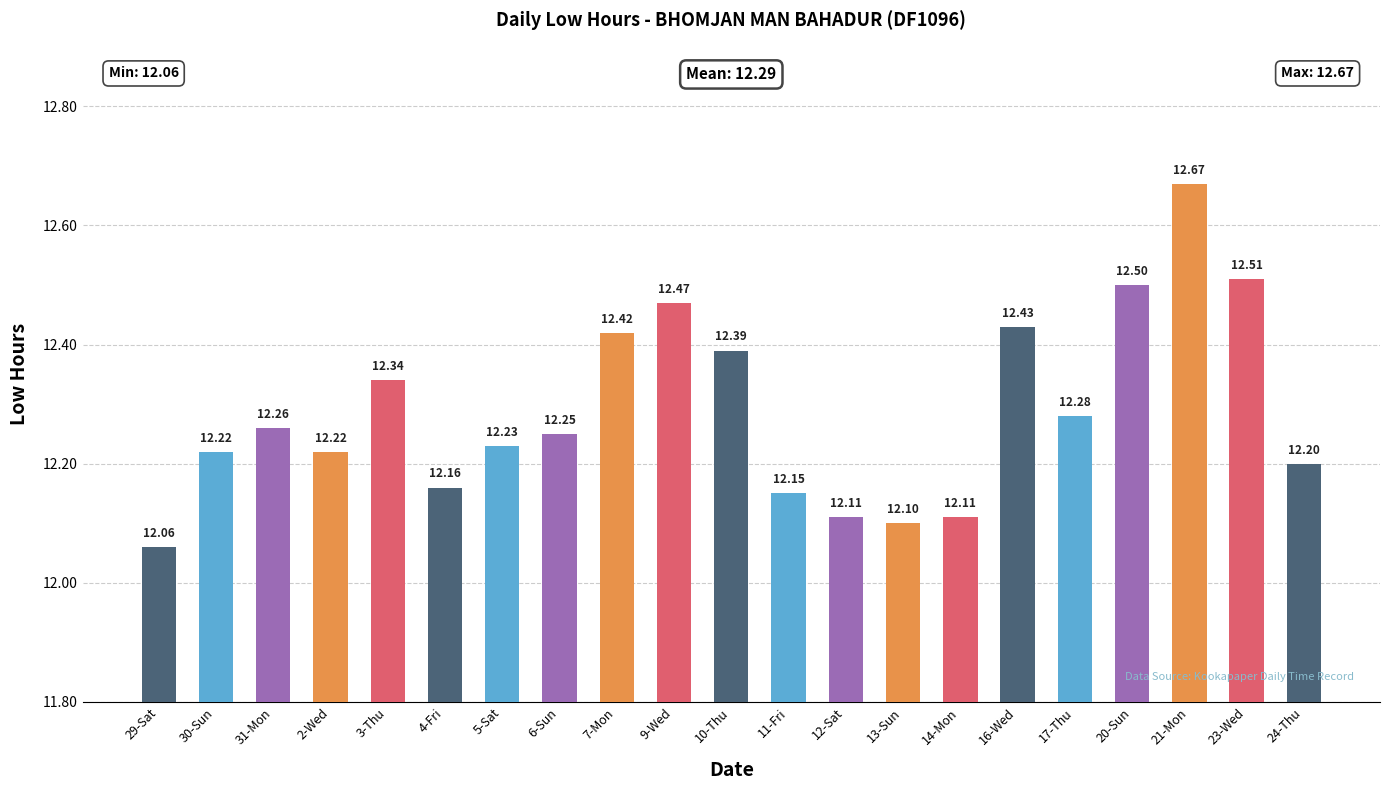

Approximately how many times larger is the value at 5-Sat compared to 9-Wed?

1.0